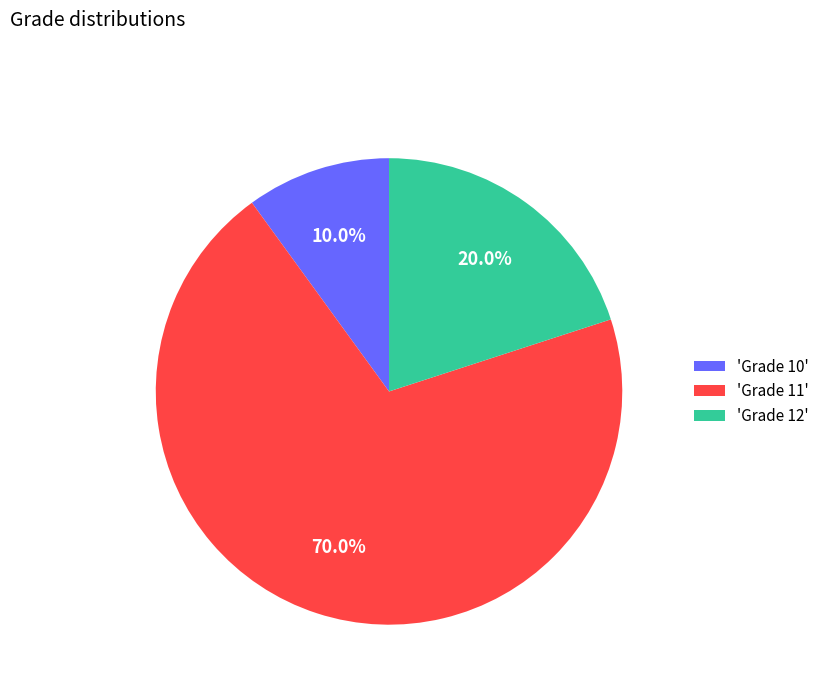

Which slice is the smallest?

'Grade 10'